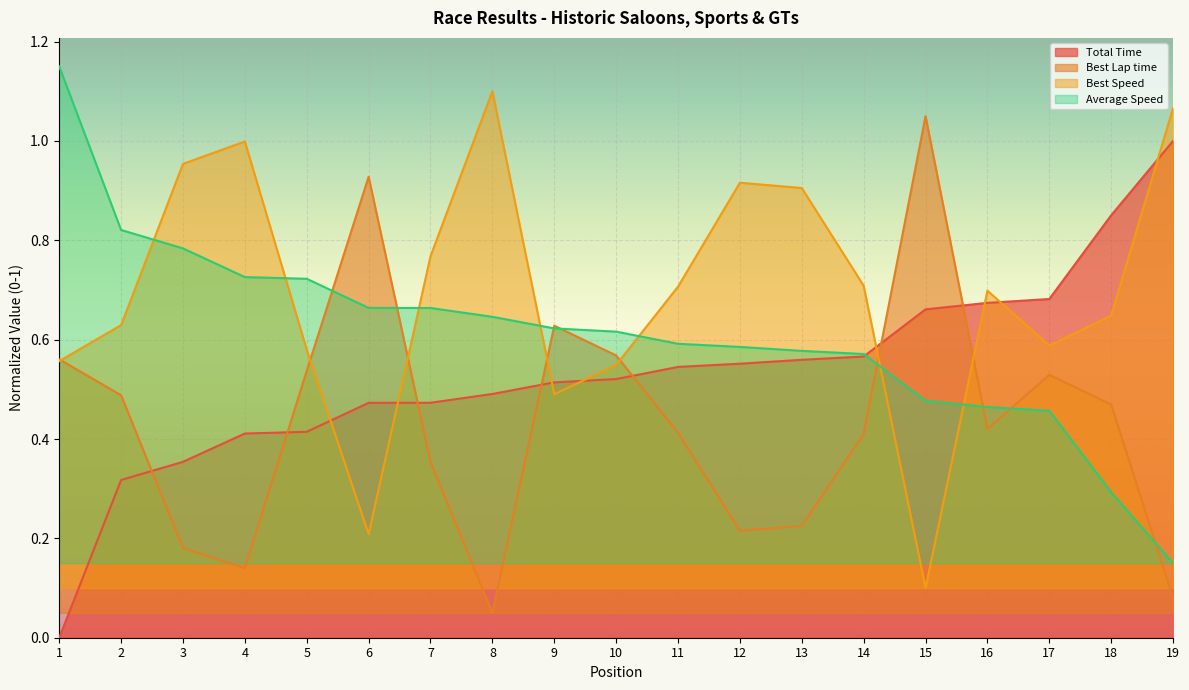

True or false: Best Lap time and Average Speed intersect in this chart.

True